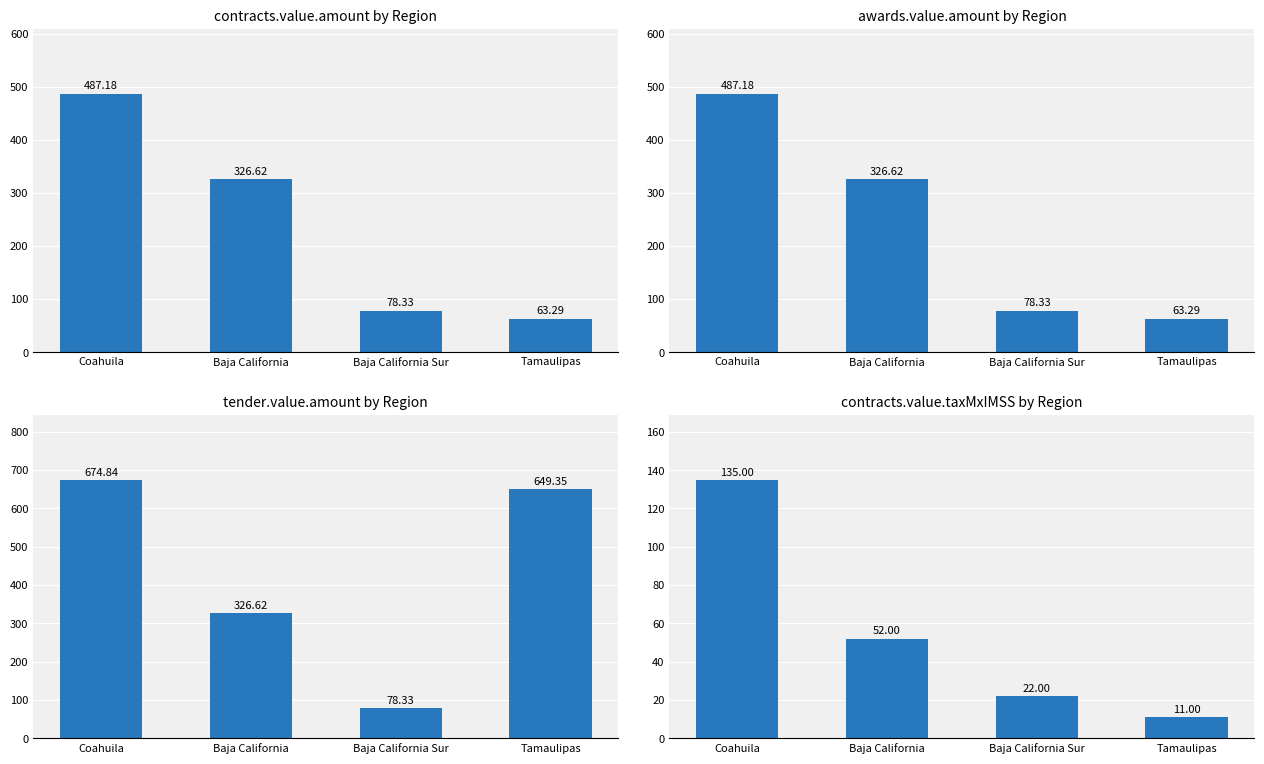

Reading left to right, list all the values displayed in this chart.

contracts.value.amount: Coahuila=487.2	Baja California=326.6	Baja California Sur=78.3	Tamaulipas=63.3
awards.value.amount: Coahuila=487.2	Baja California=326.6	Baja California Sur=78.3	Tamaulipas=63.3
tender.value.amount: Coahuila=674.8	Baja California=326.6	Baja California Sur=78.3	Tamaulipas=649.4
contracts.value.taxMxIMSS: Coahuila=135.0	Baja California=52.0	Baja California Sur=22.0	Tamaulipas=11.0